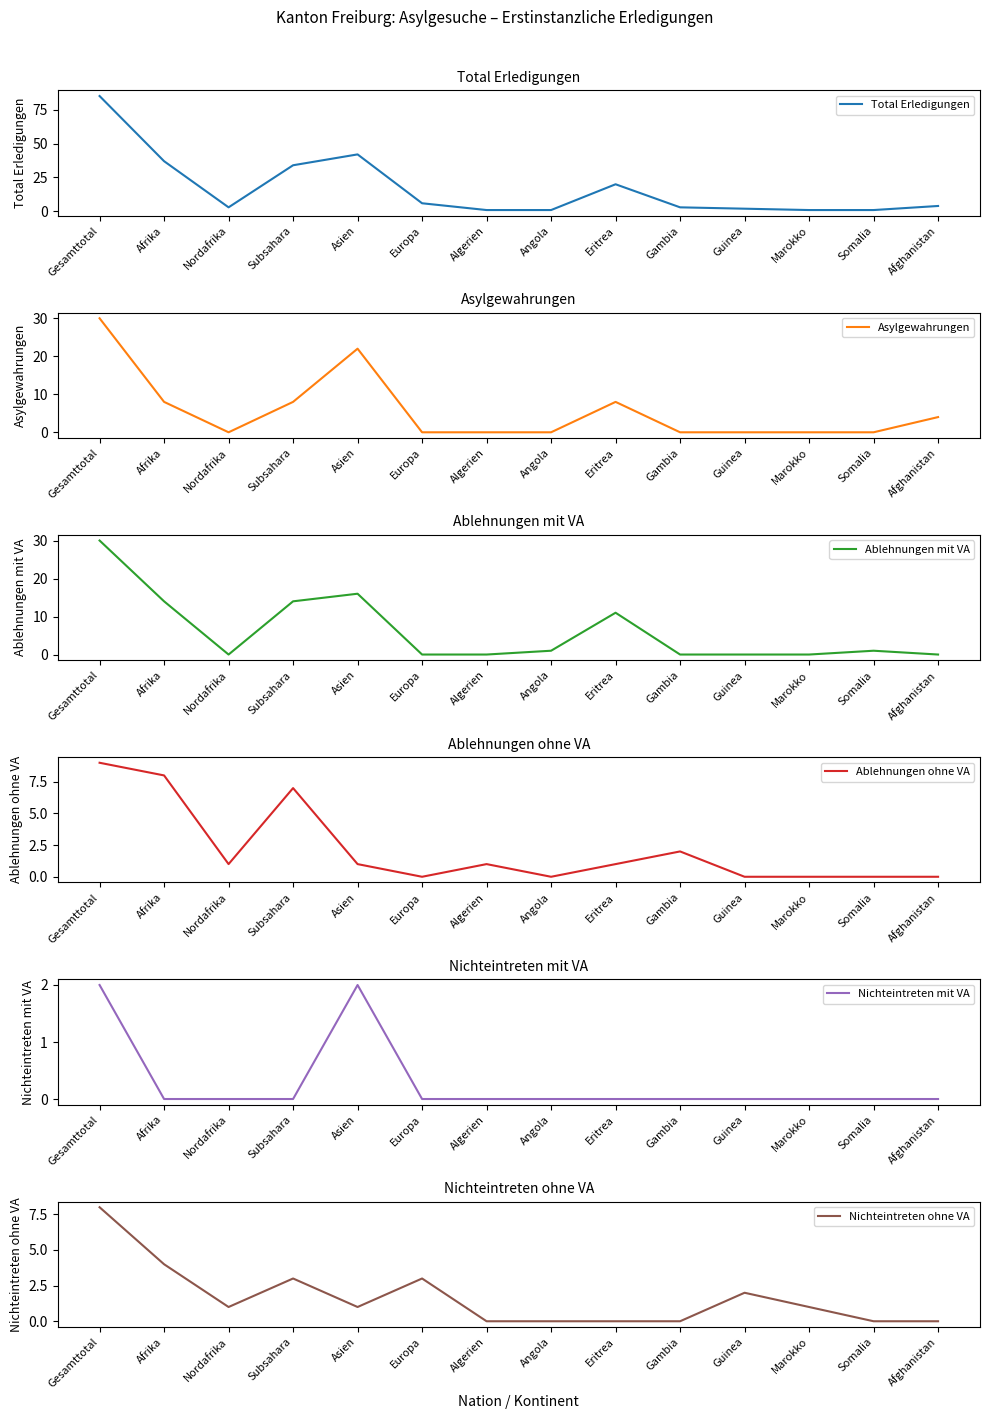

Between Subsahara and Gambia, which series saw the biggest shift?

Total Erledigungen